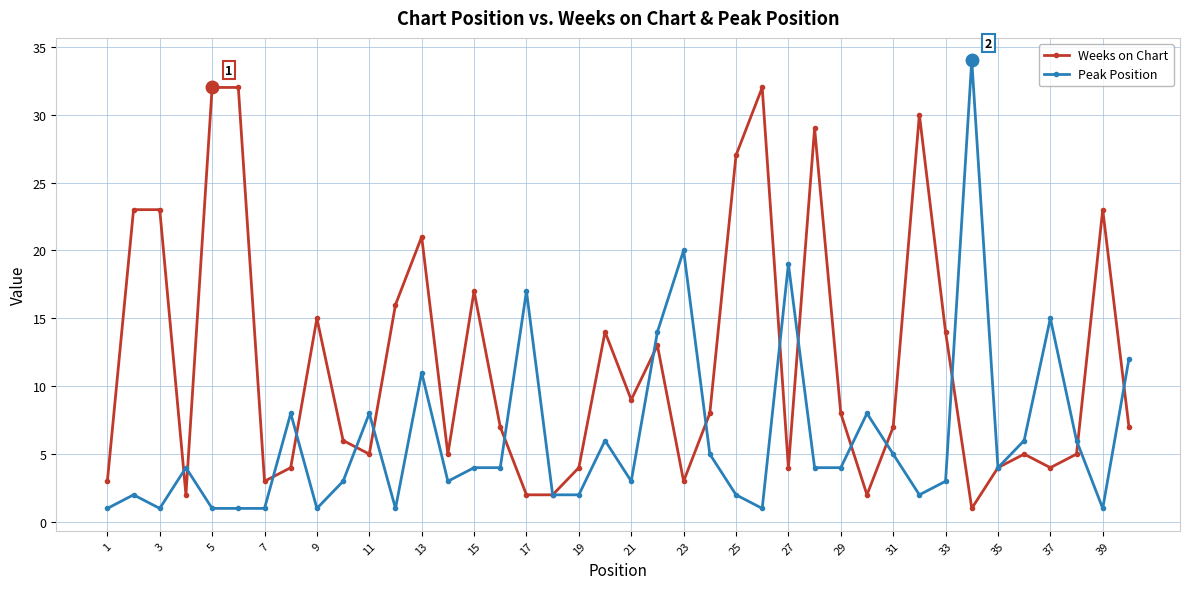

What are all the series names shown in the legend?

Weeks on Chart, Peak Position